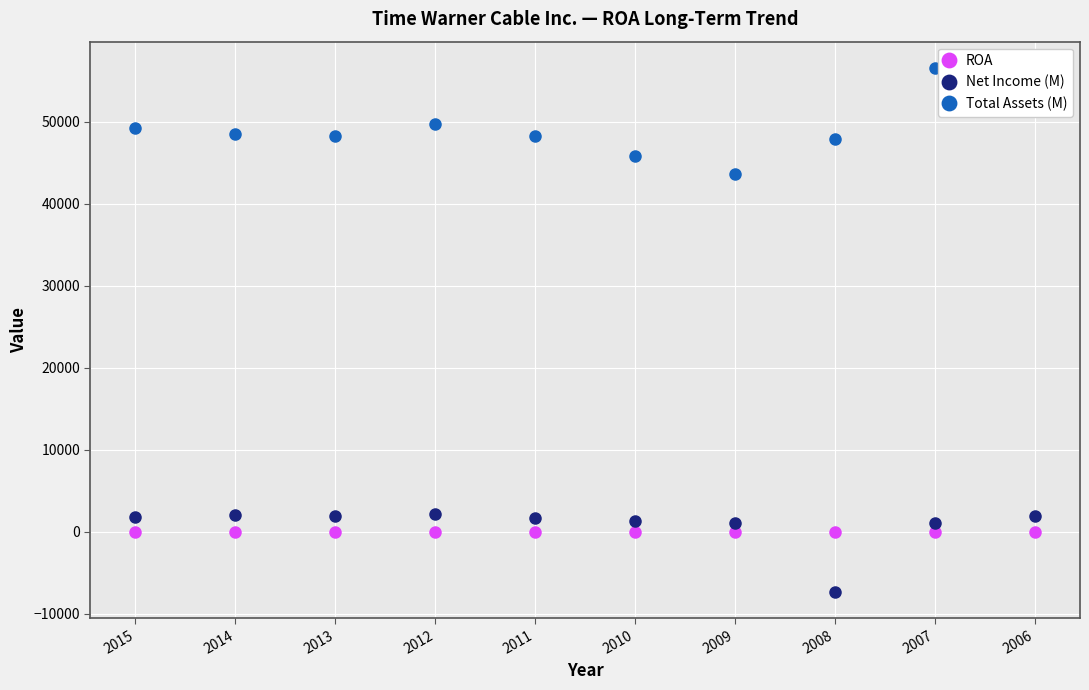

How many intersections are there between Net Income (M) and ROA?

2